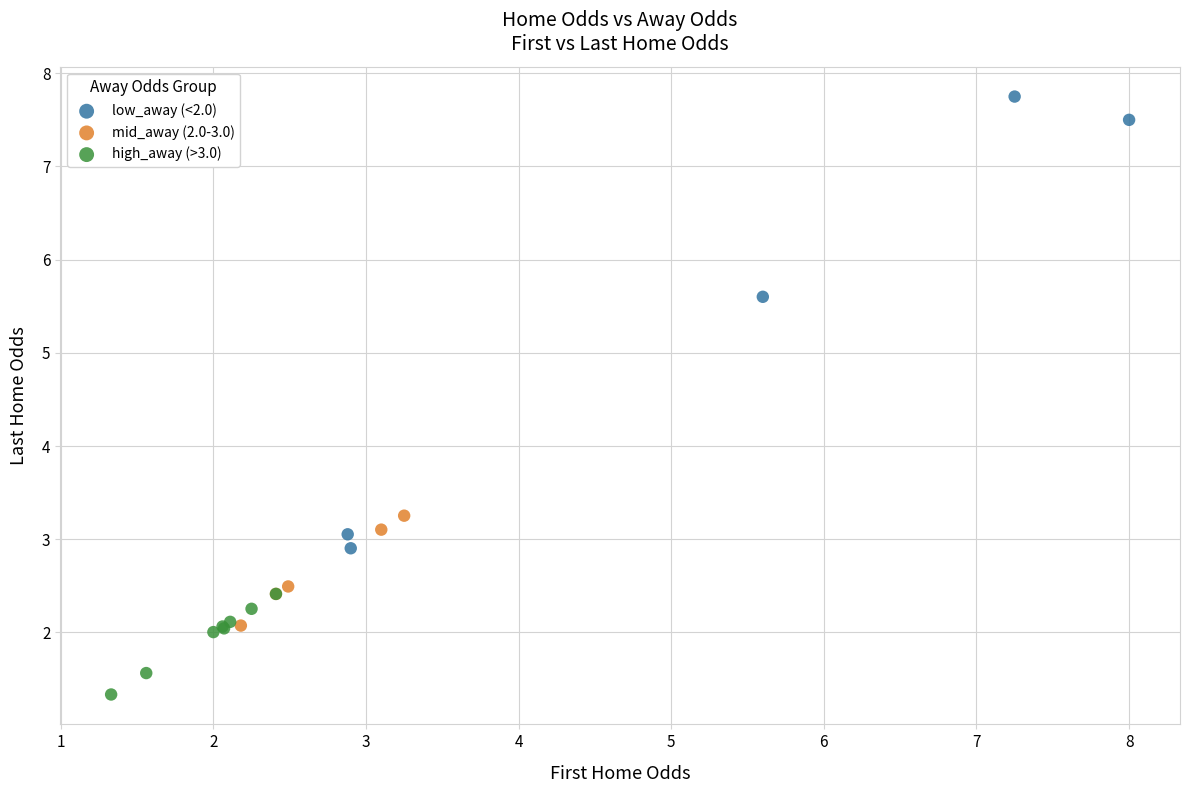

What are all the series names shown in the legend?

low_away (<2.0), mid_away (2.0-3.0), high_away (>3.0)